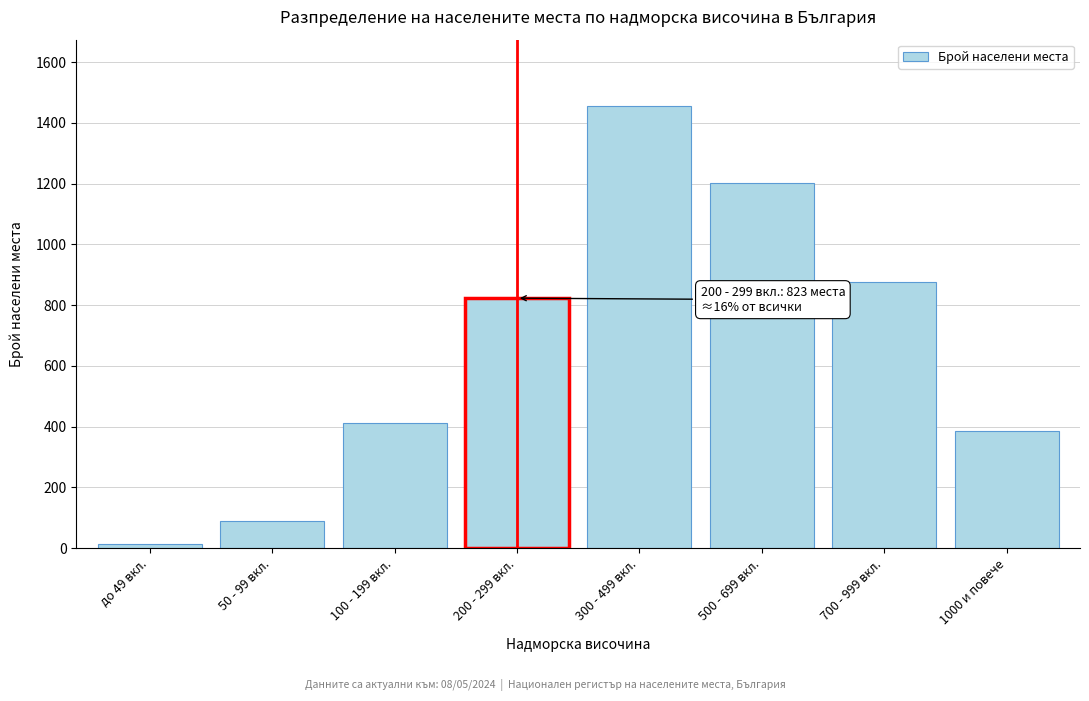

Reading left to right, what are all the values shown in this chart?

до 49 вкл.=14	50 - 99 вкл.=89	100 - 199 вкл.=412	200 - 299 вкл.=823	300 - 499 вкл.=1456	500 - 699 вкл.=1203	700 - 999 вкл.=876	1000 и повече=386